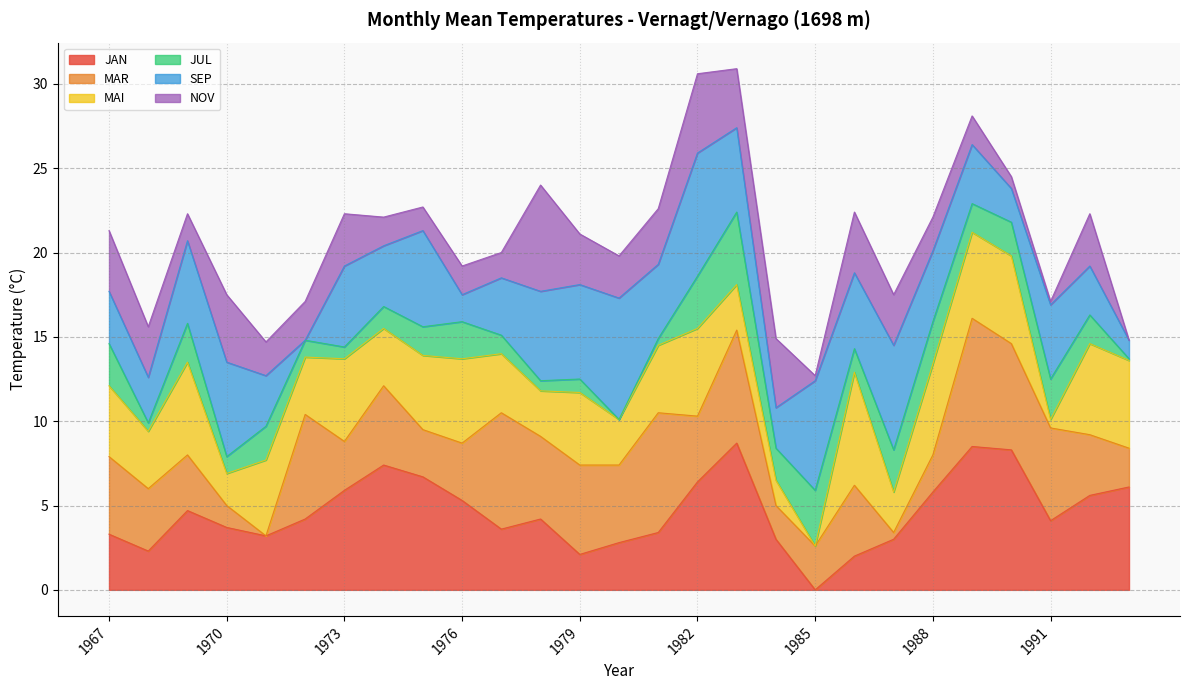

Is it true that MAI equals 10.8 at 1968?

False